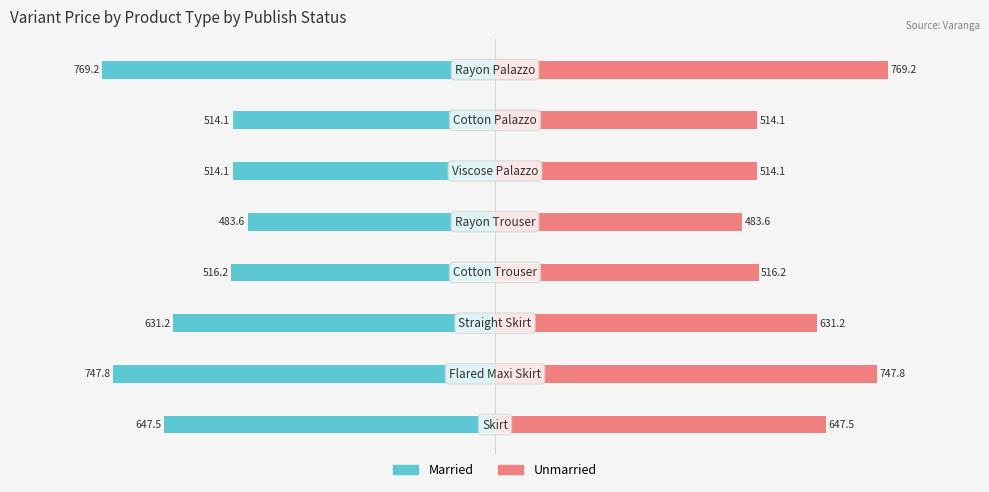

How many values in the Married series exceed -516?

3